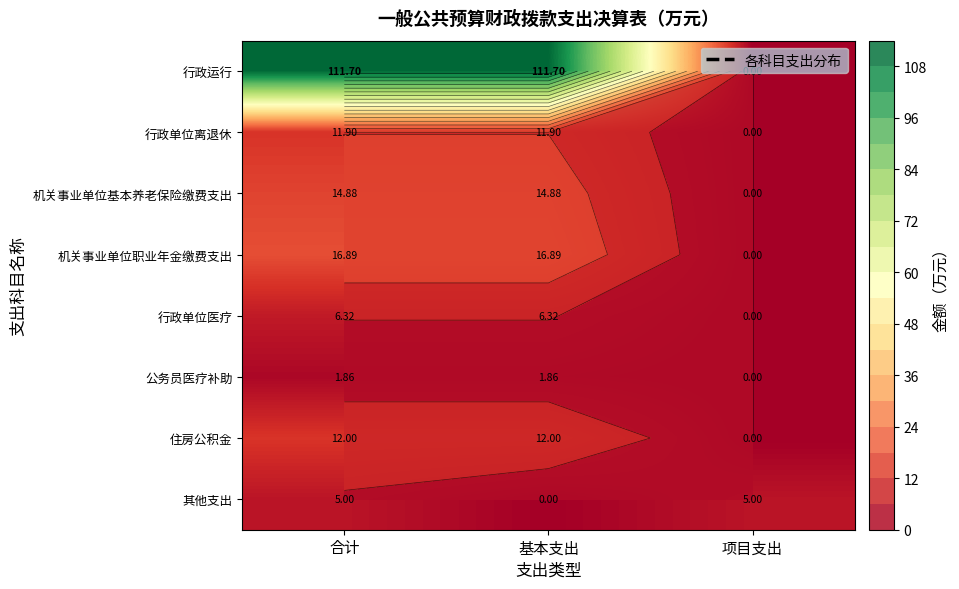

Which series has the largest total across all categories?

行政运行